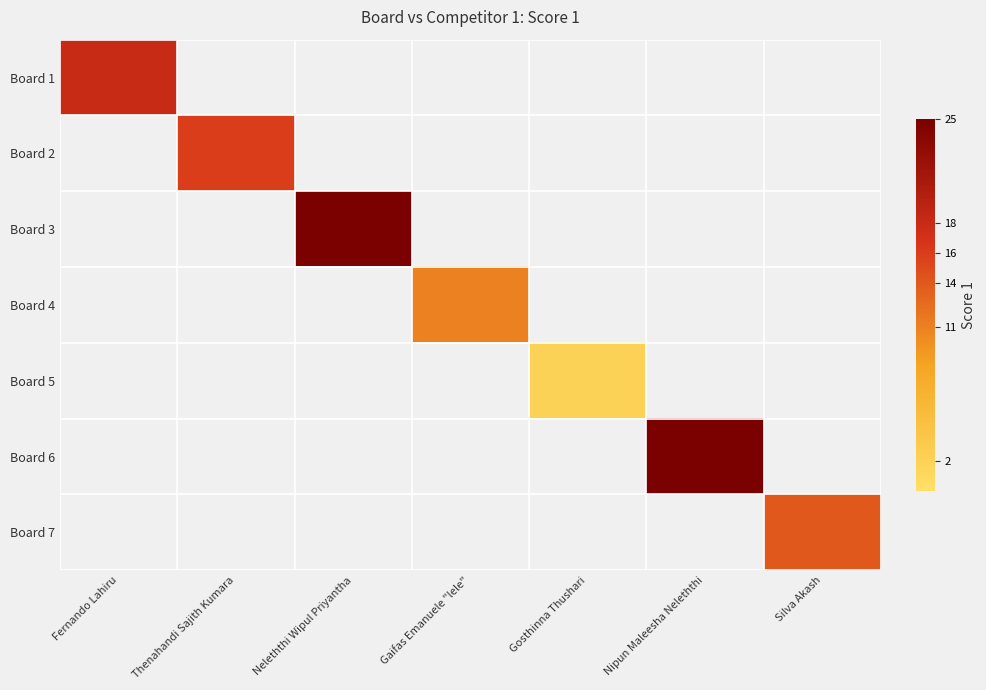

What is the spread (max minus min) of values at Fernando Lahiru?

18